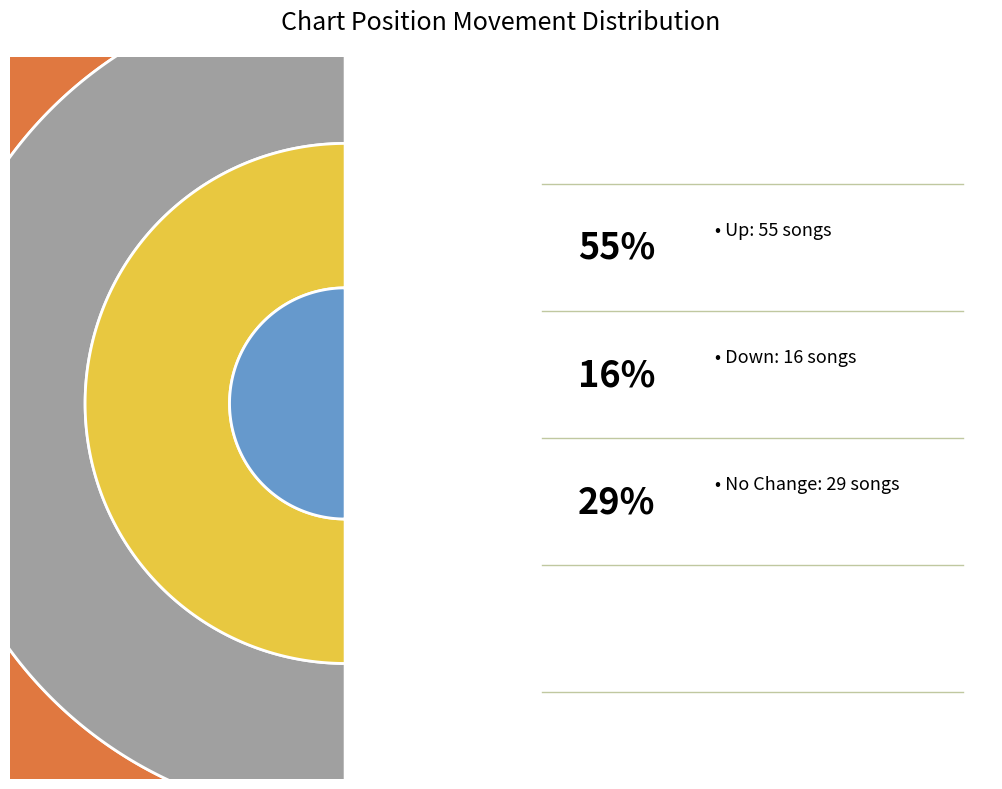

Does any single category account for the majority?

Yes